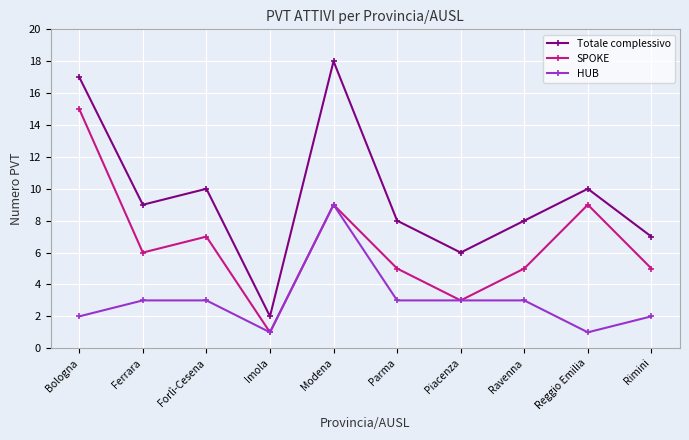

How many lines are shown in the chart?

3